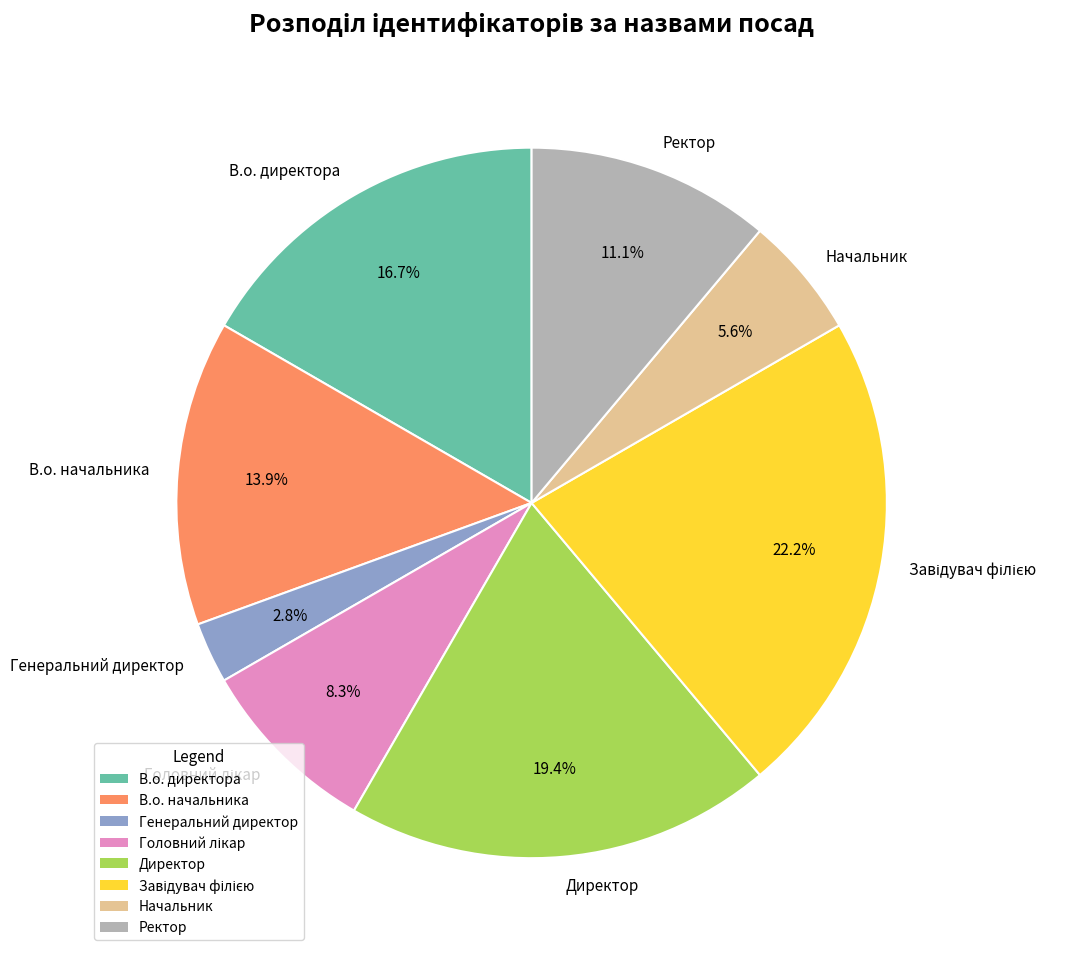

To the nearest percent, what is the combined percentage of Генеральний директор and Директор?

22%